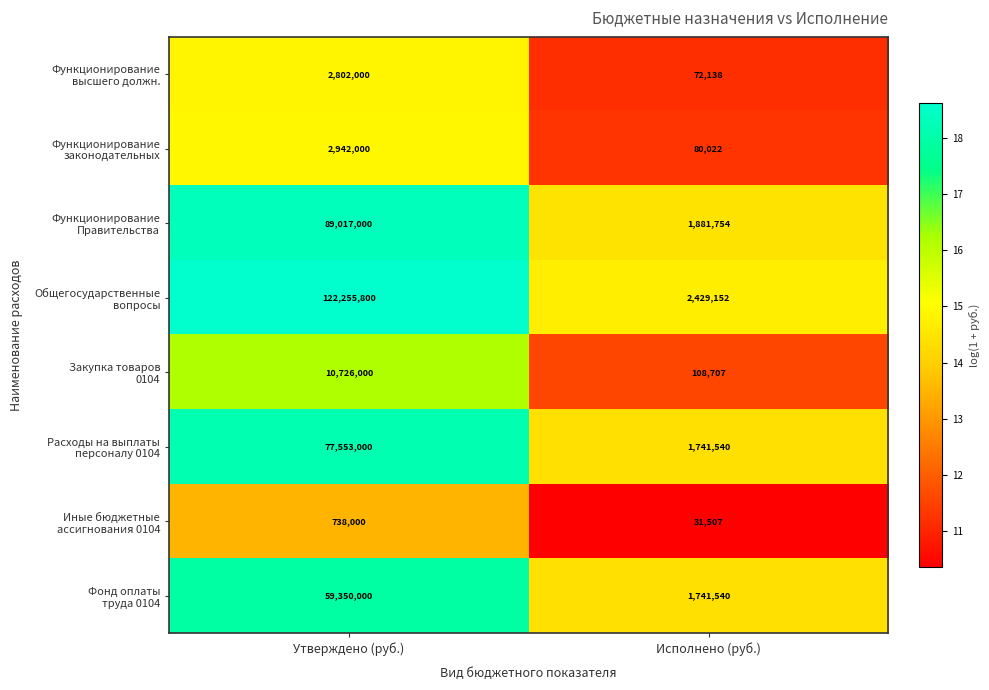

At which category is the sum across all series the highest?

Утверждено (руб.)